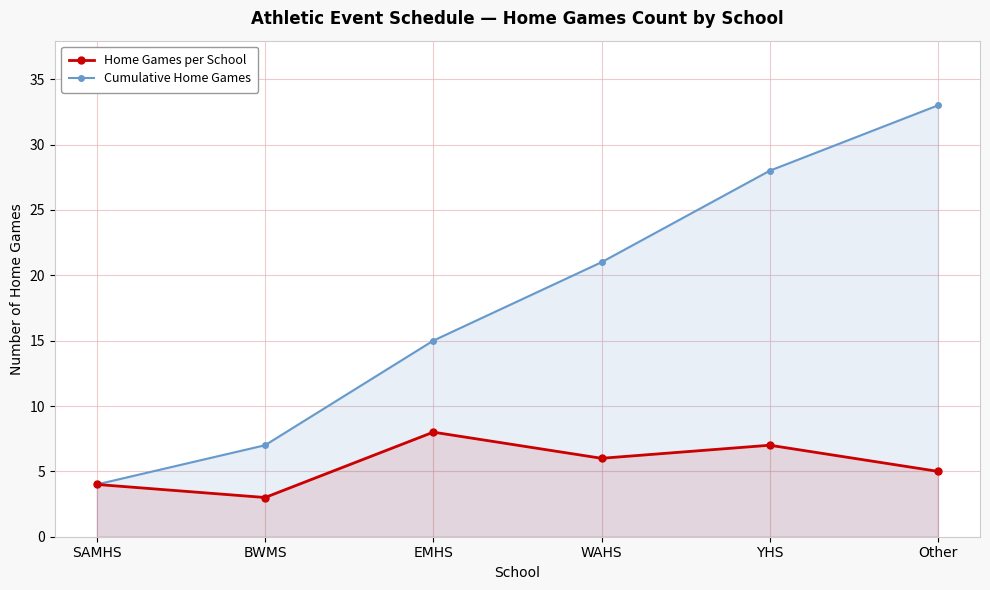

What position from the left is BWMS?

2